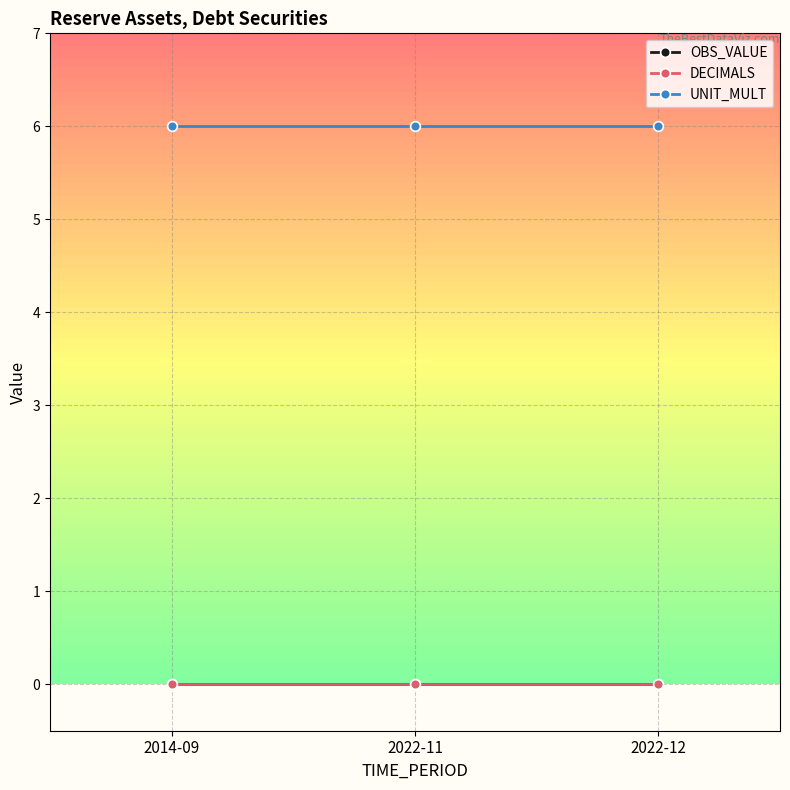

What is the label of the 1st point from the right?

2022-12